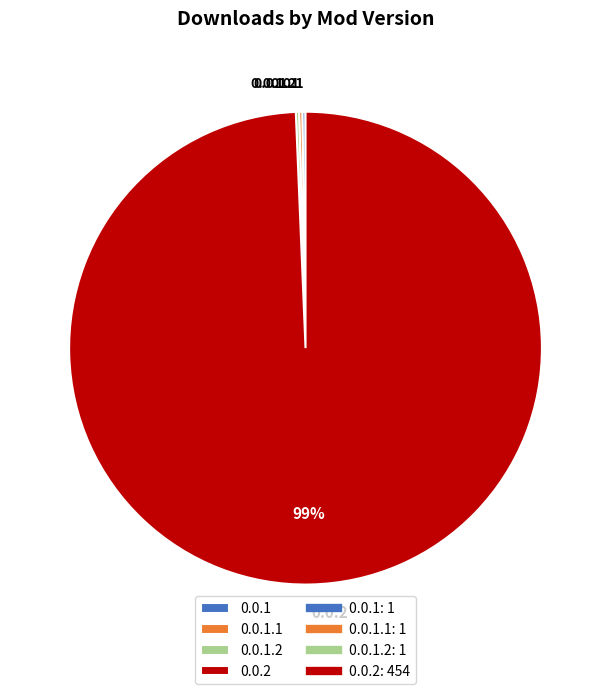

Is it true that 0.0.2 is 89% of the pie?

False